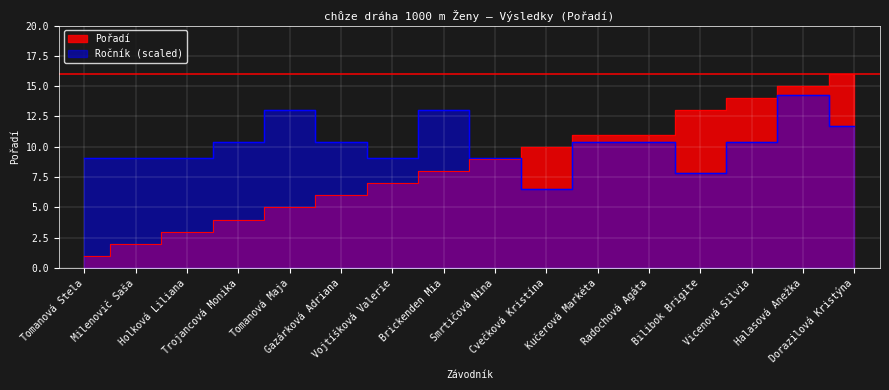

How many data points are less than 9?

8